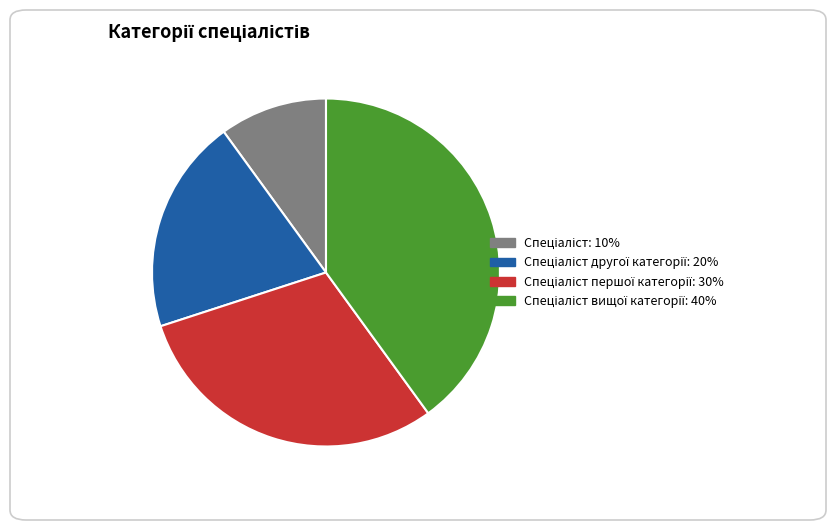

Does any single category account for the majority?

No